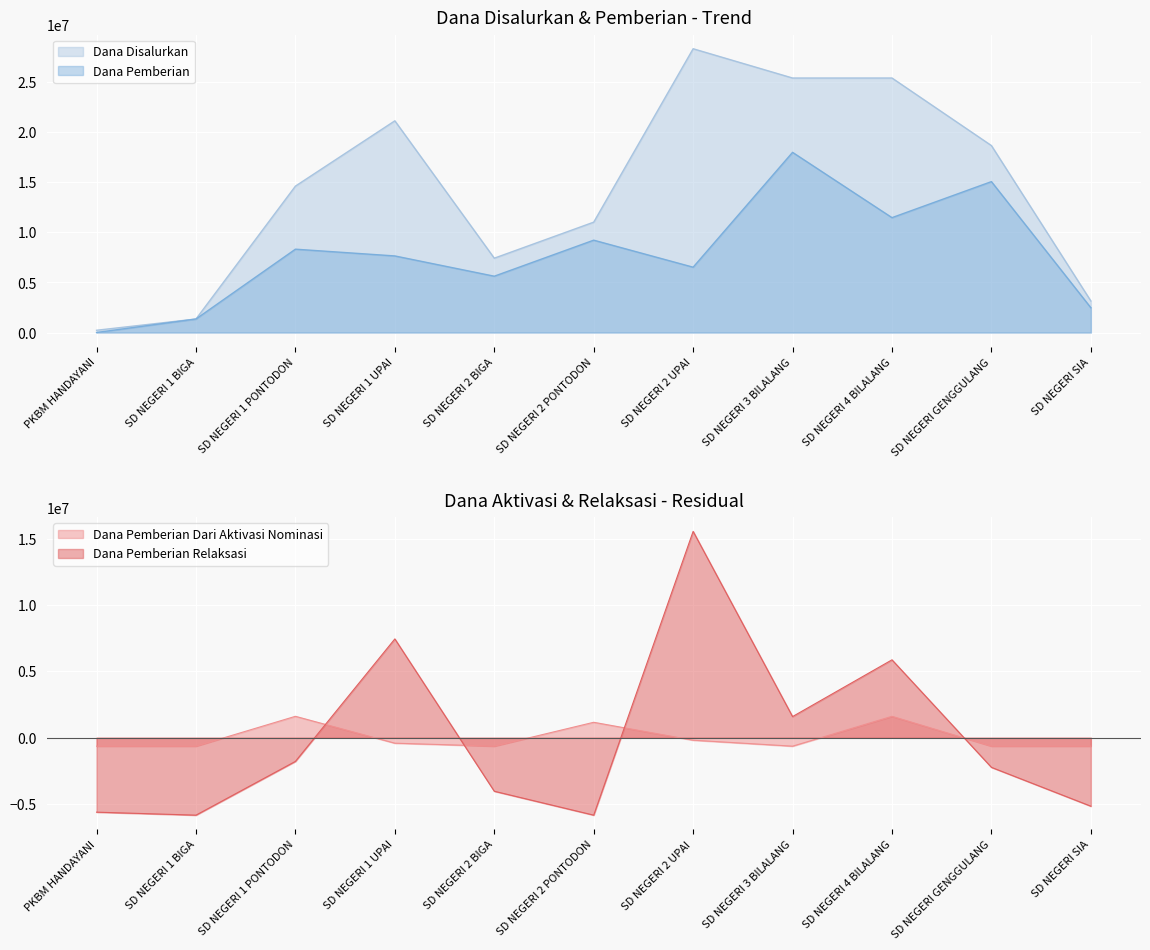

At which label does Dana Pemberian Relaksasi first exceed -2229545?

SD NEGERI 1 PONTODON